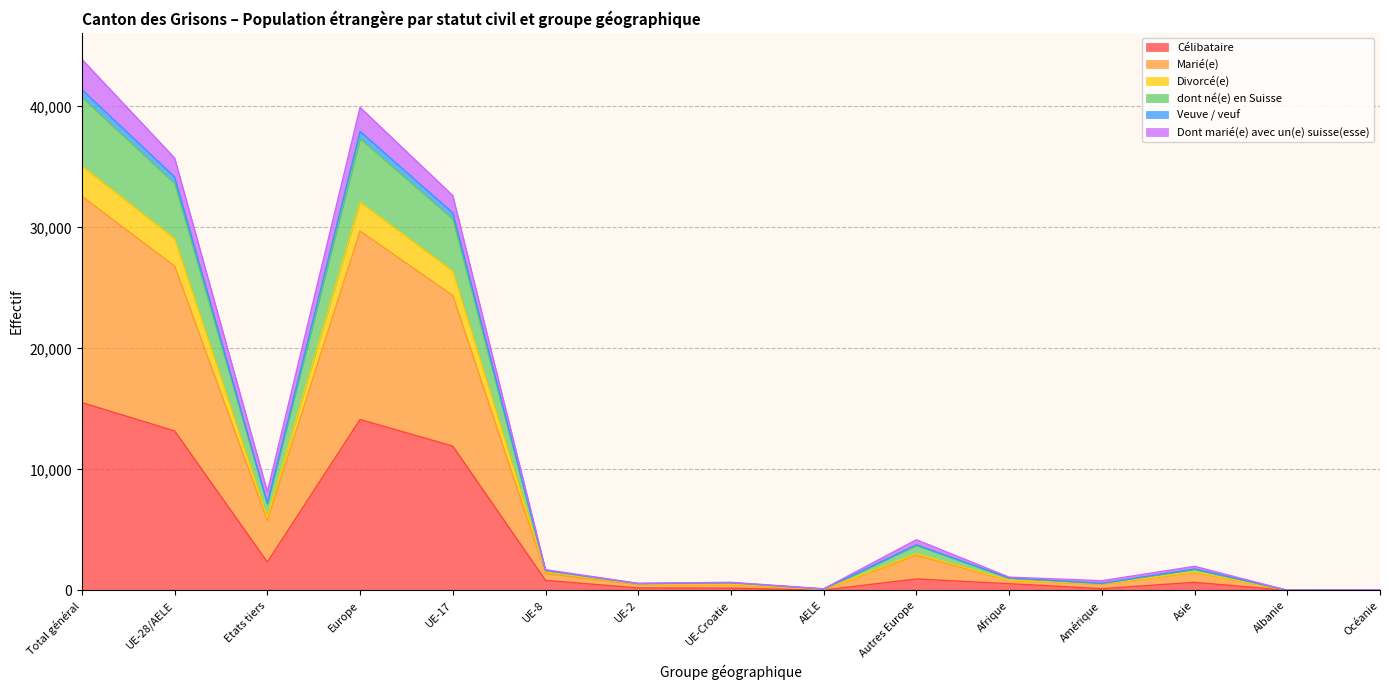

True or false: dont né(e) en Suisse and Célibataire intersect in this chart.

False